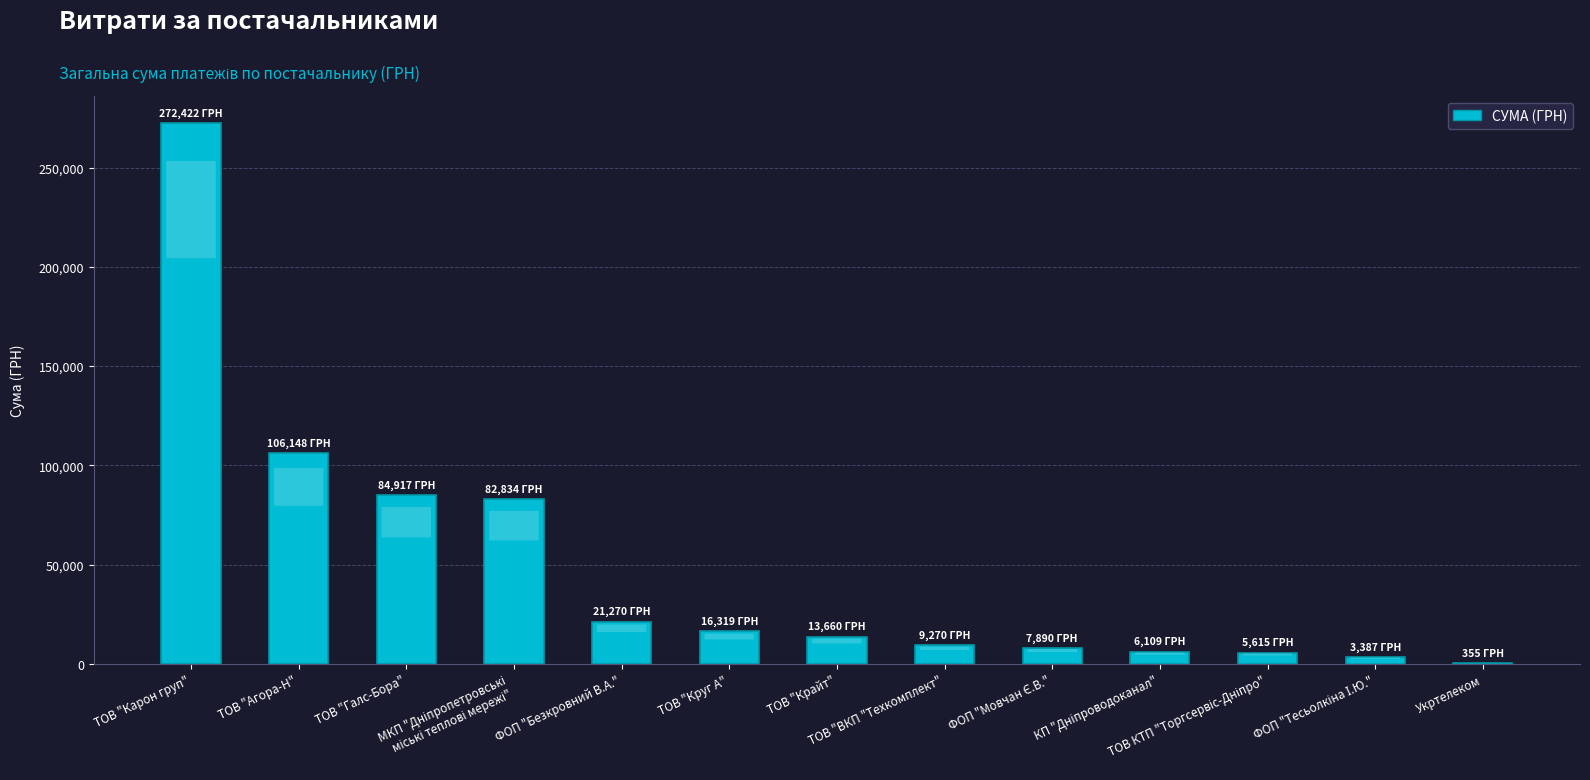

What is the greatest value displayed?

272422.2